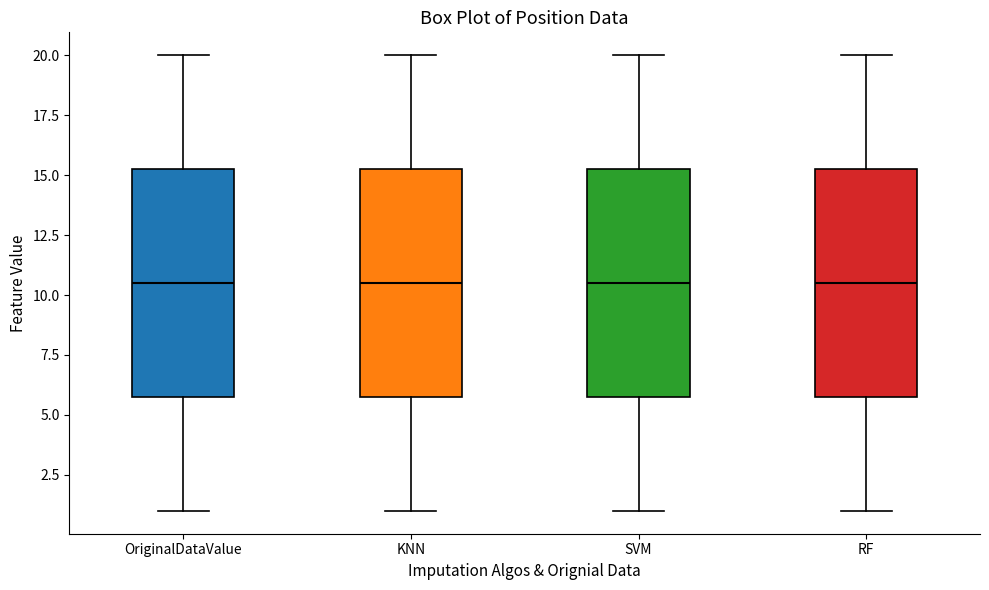

Where does the median line of the box for RF sit on the y-axis? The values are not printed on the chart, so give them approximately, as read against the axis.

10.5